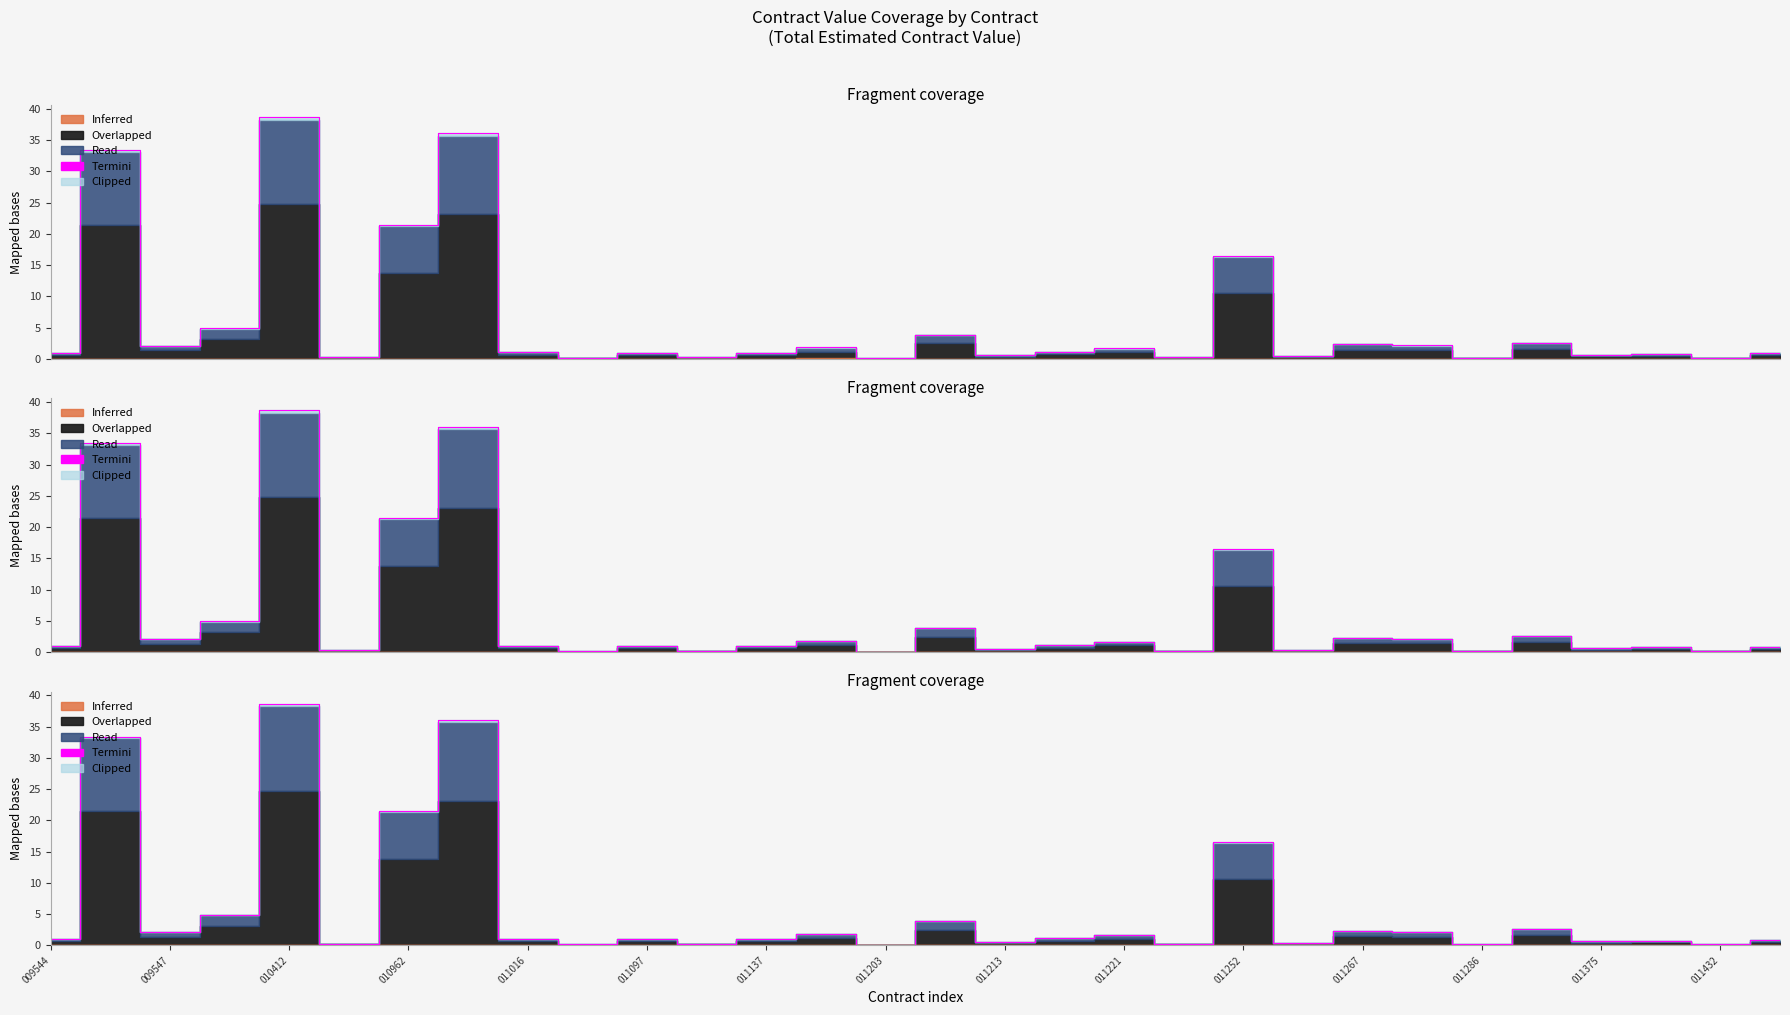

Which label corresponds to the smallest value in the chart?

011203